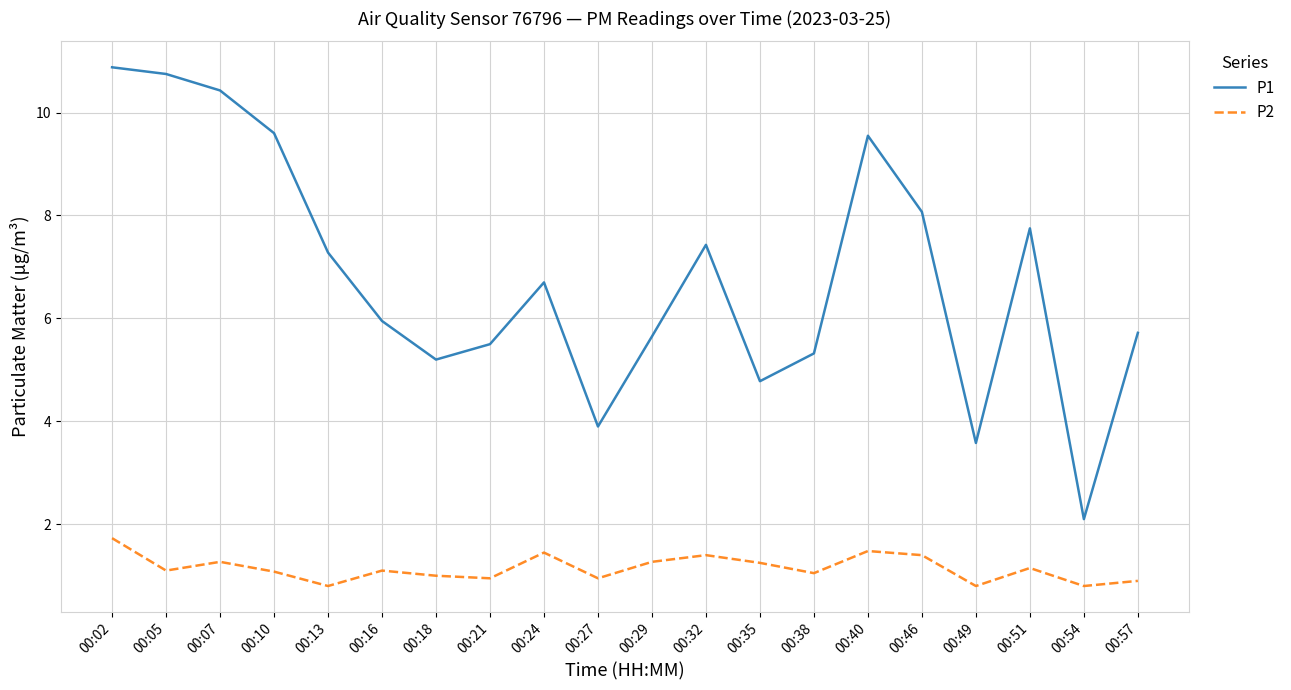

Which series has the largest range (max minus min)?

P1